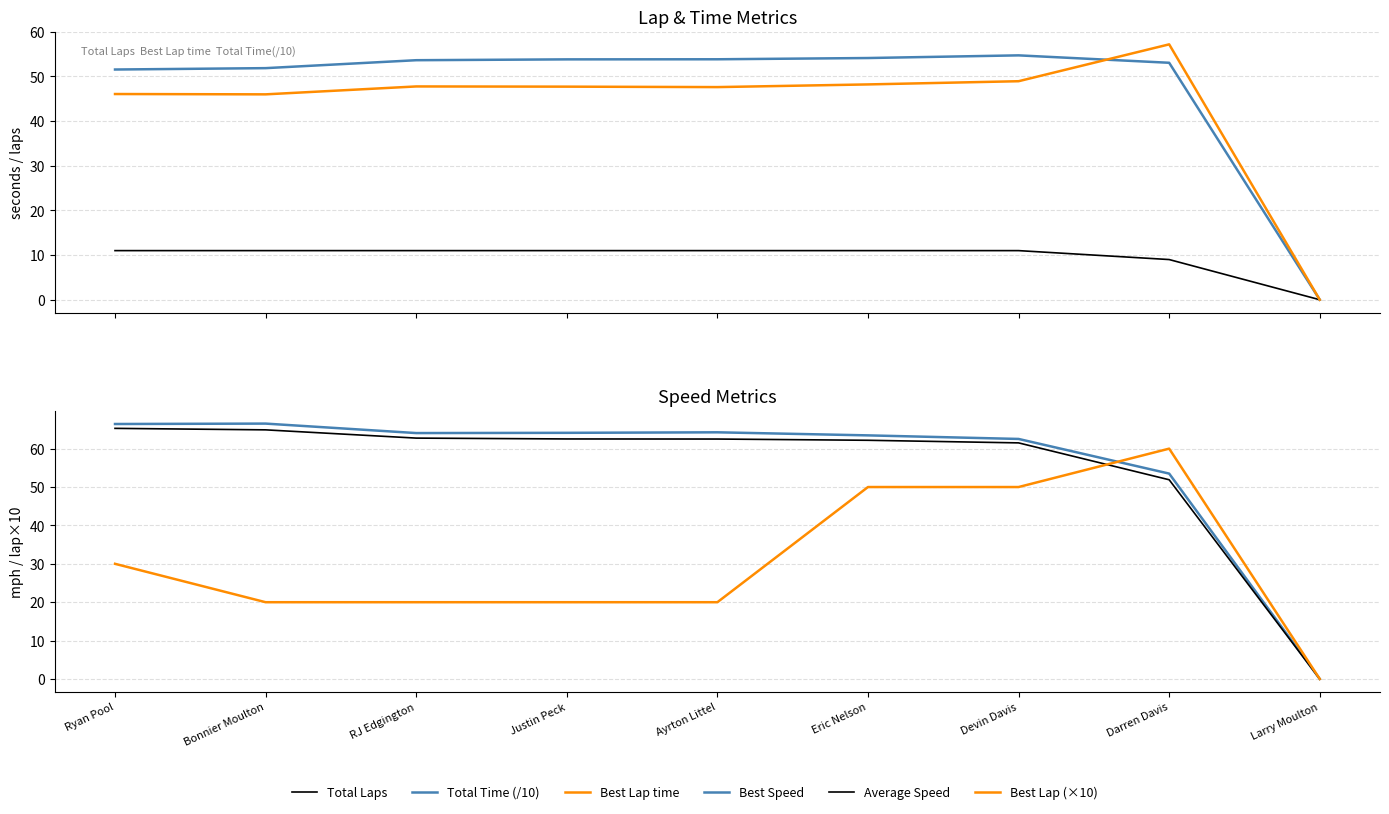

At how many categories does at least one series exceed 30?

8